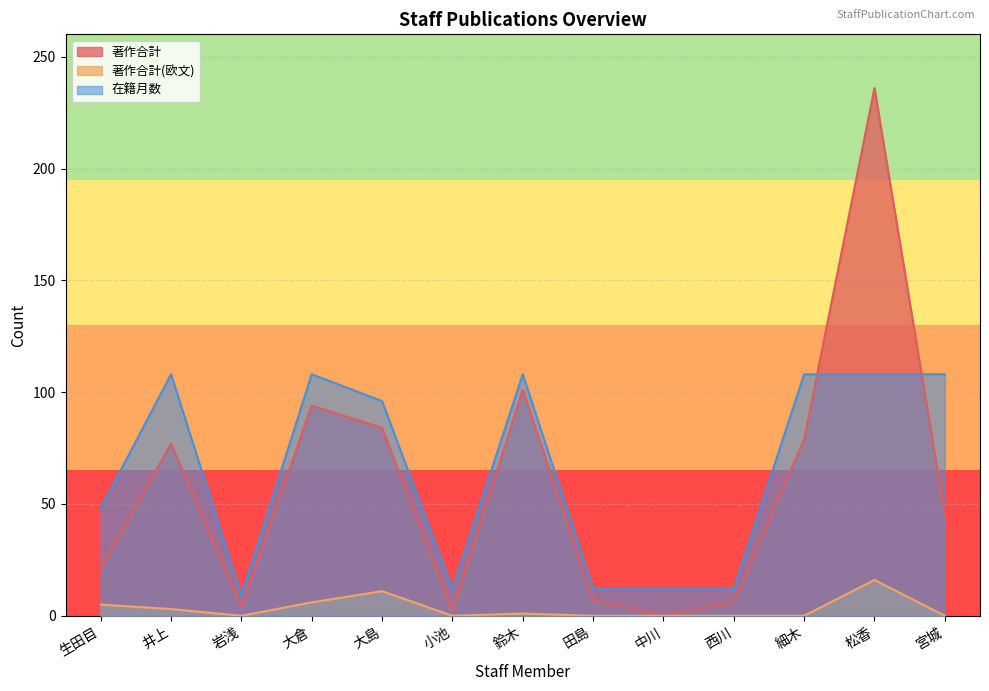

Which category has the lowest value in the 在籍月数 series?

岩浅